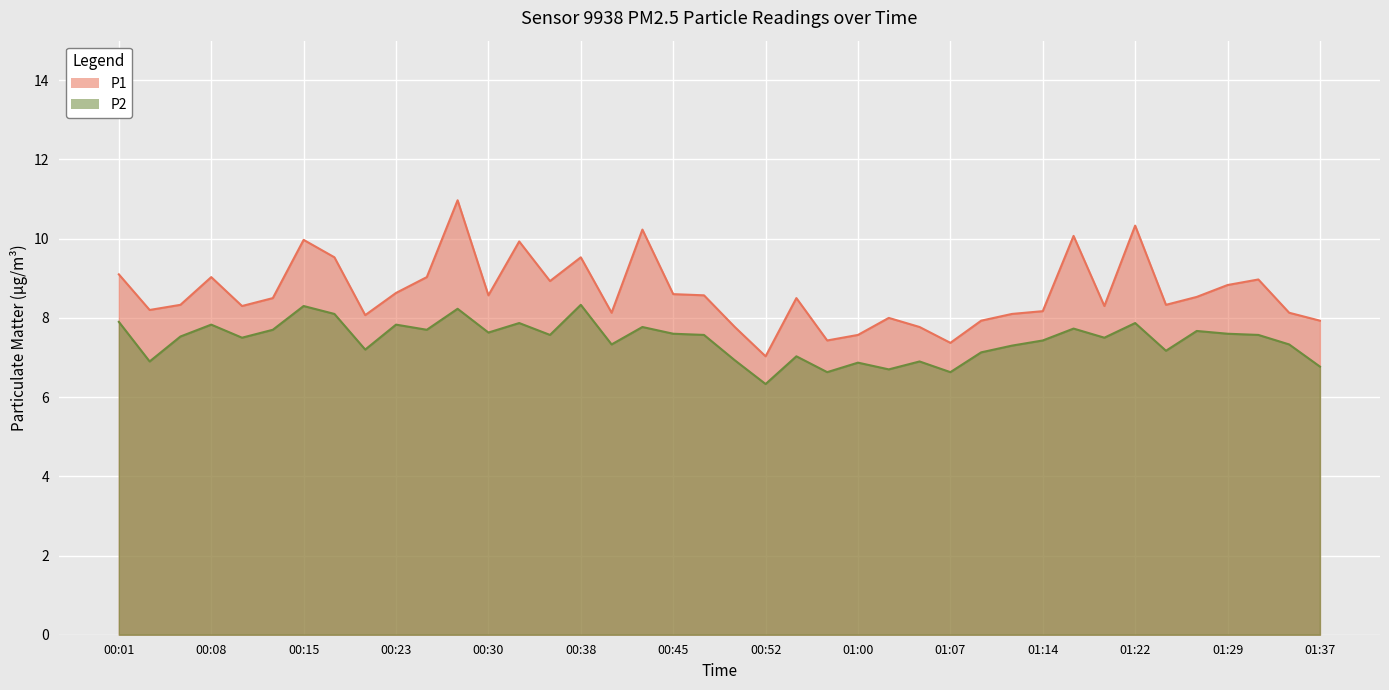

Reading right to left, transcribe all the data shown in this chart.

P1: 7.9	8.1	9.0	8.8	8.5	8.3	10.3	8.3	10.1	8.2	8.1	7.9	7.4	7.8	8.0	7.6	7.4	8.5	7.0	7.8	8.6	8.6	10.2	8.1	9.5	8.9	9.9	8.6	11.0	9.0	8.6	8.1	9.5	10.0	8.5	8.3	9.0	8.3	8.2	9.1
P2: 6.8	7.3	7.6	7.6	7.7	7.2	7.9	7.5	7.7	7.4	7.3	7.1	6.6	6.9	6.7	6.9	6.6	7.0	6.3	6.9	7.6	7.6	7.8	7.3	8.3	7.6	7.9	7.6	8.2	7.7	7.8	7.2	8.1	8.3	7.7	7.5	7.8	7.5	6.9	7.9